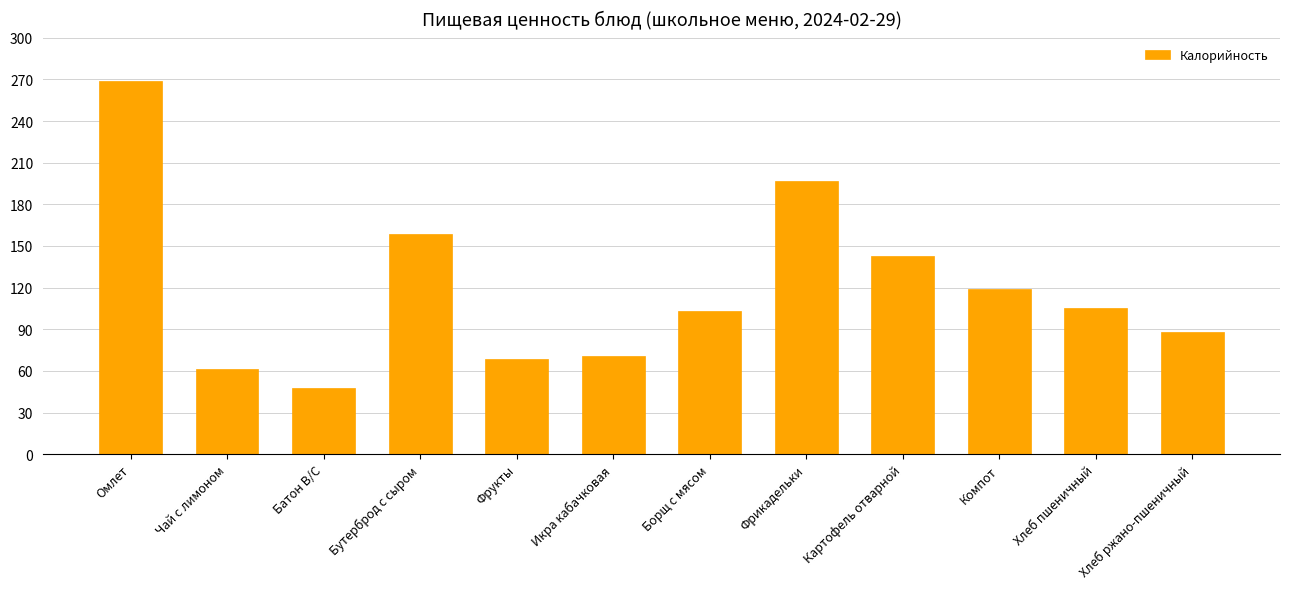

Which label corresponds to the largest value in the chart?

Омлет